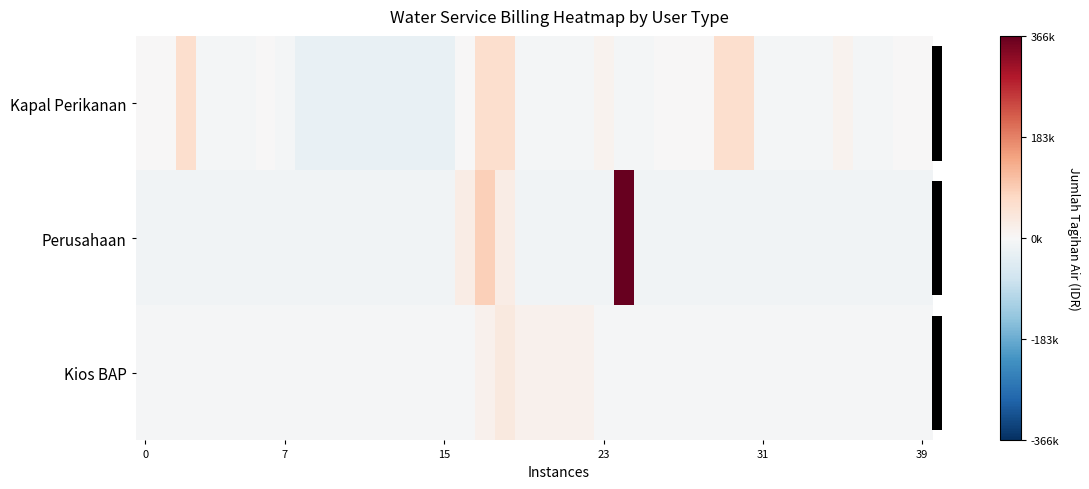

How many values in Kapal Perikanan are below zero?

24